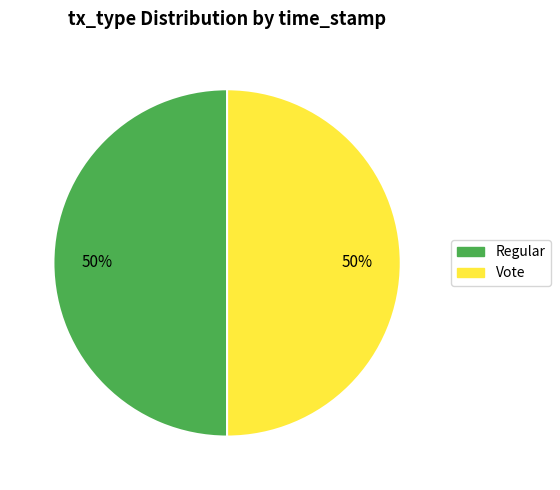

What percentage is the Regular slice, to the nearest percent?

50%